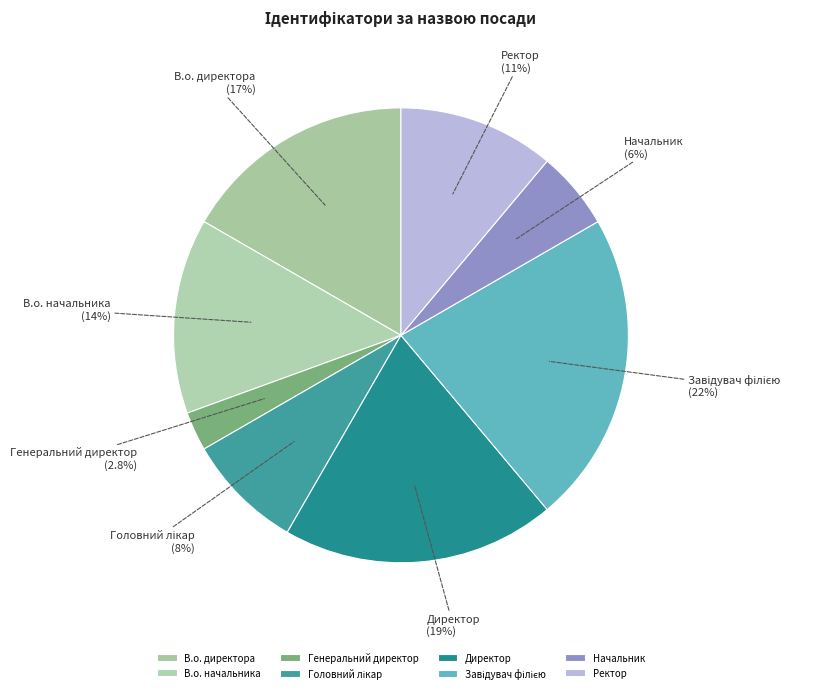

How many segments does this pie chart have?

8